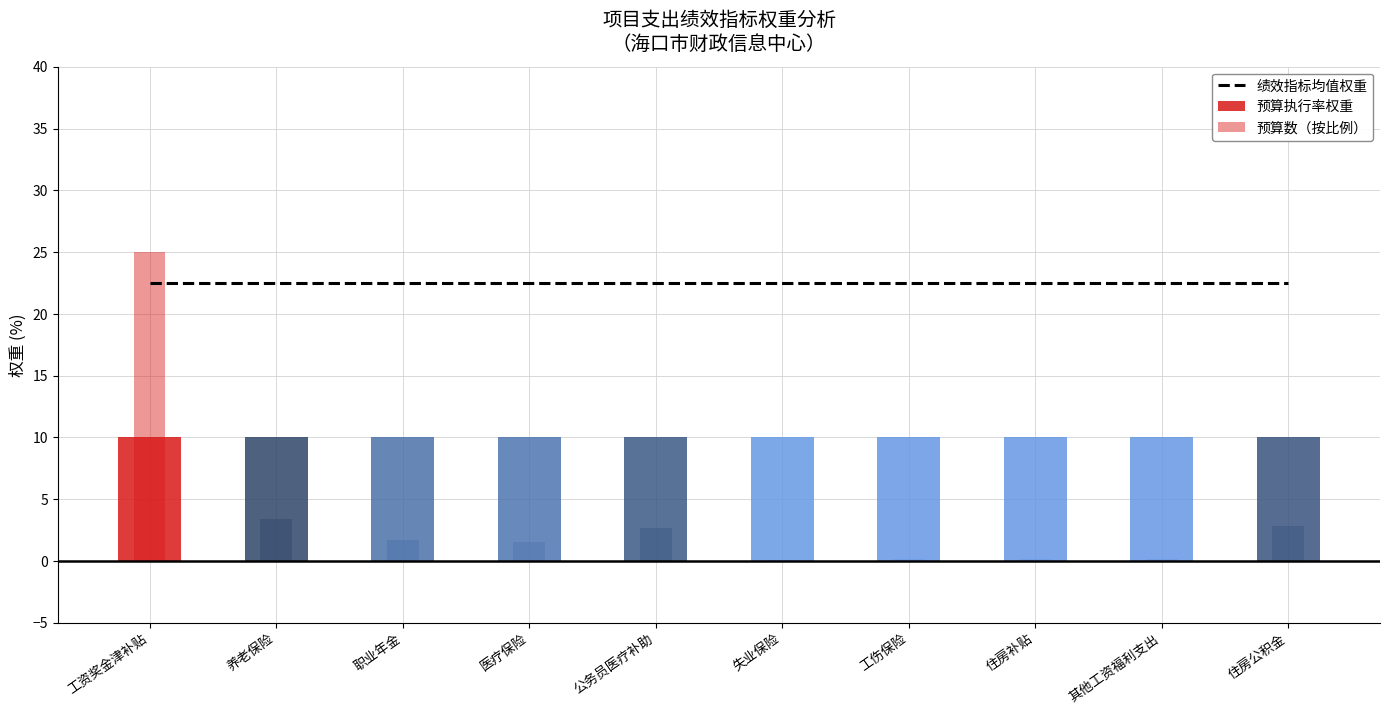

At which category does the chart reach its peak across all series?

工资奖金津补贴